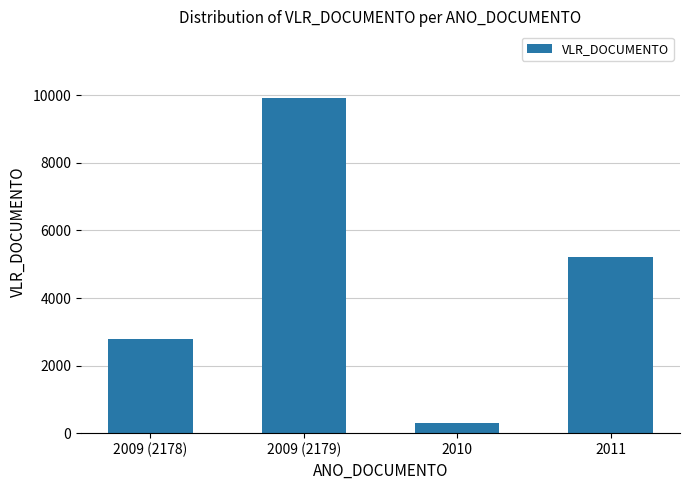

Rank the categories by value from lowest to highest.

2010, 2009 (2178), 2011, 2009 (2179)